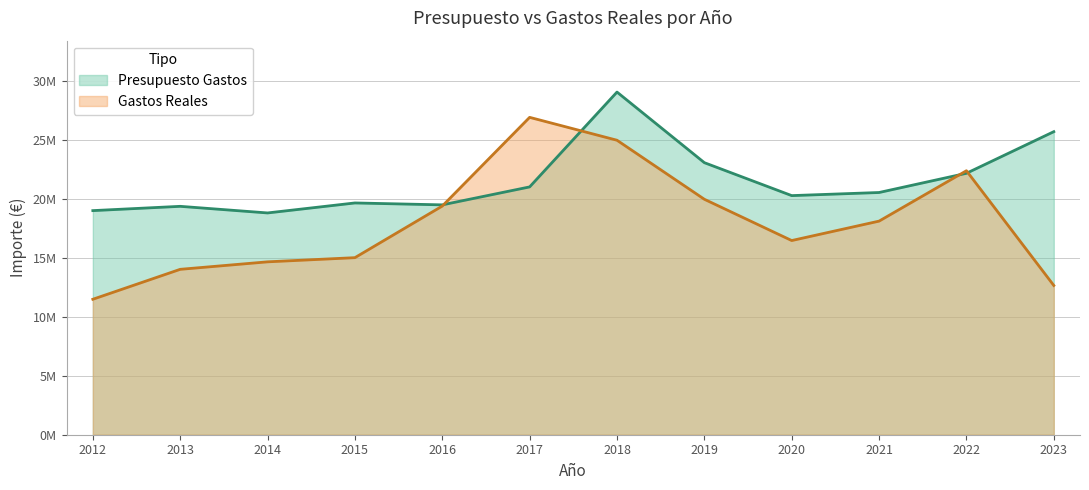

What is the value of the Presupuesto Gastos point at the 7th from the left?

29056444.0